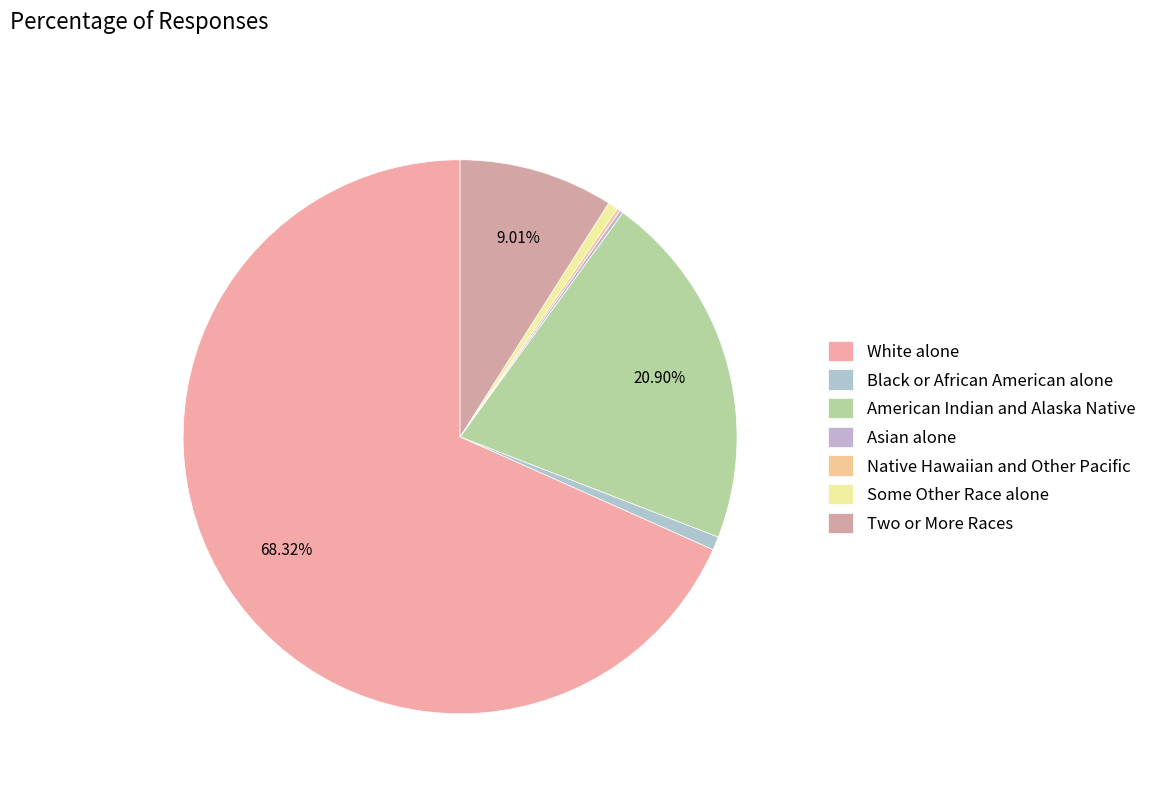

What is the ratio of the value at Two or More Races to the value at Native Hawaiian and Other Pacific?

46.0